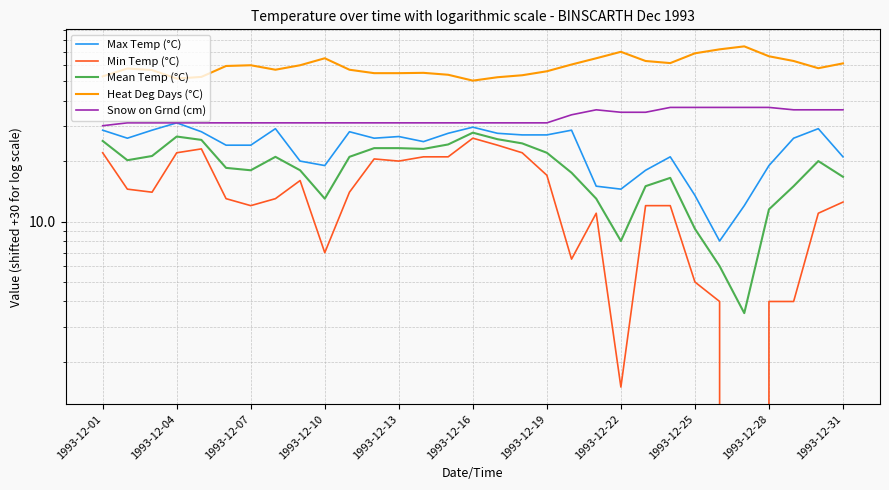

True or false: Snow on Grnd (cm) and Mean Temp (°C) intersect in this chart.

False